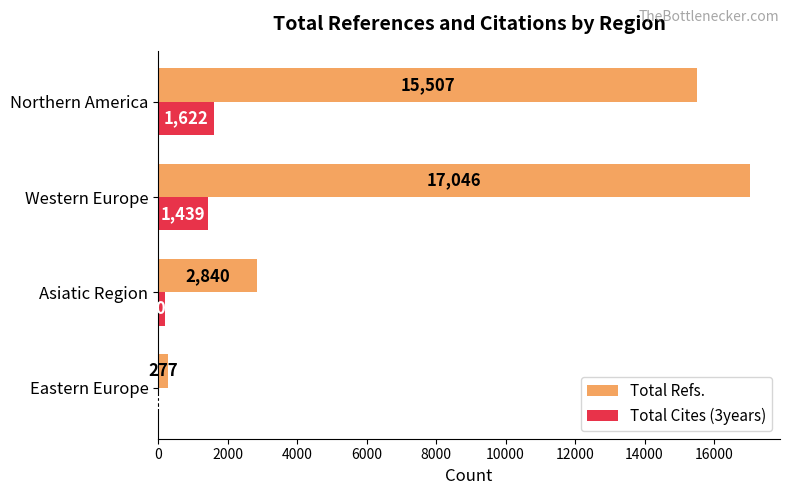

What is the highest value of the Total Refs. series?

17046